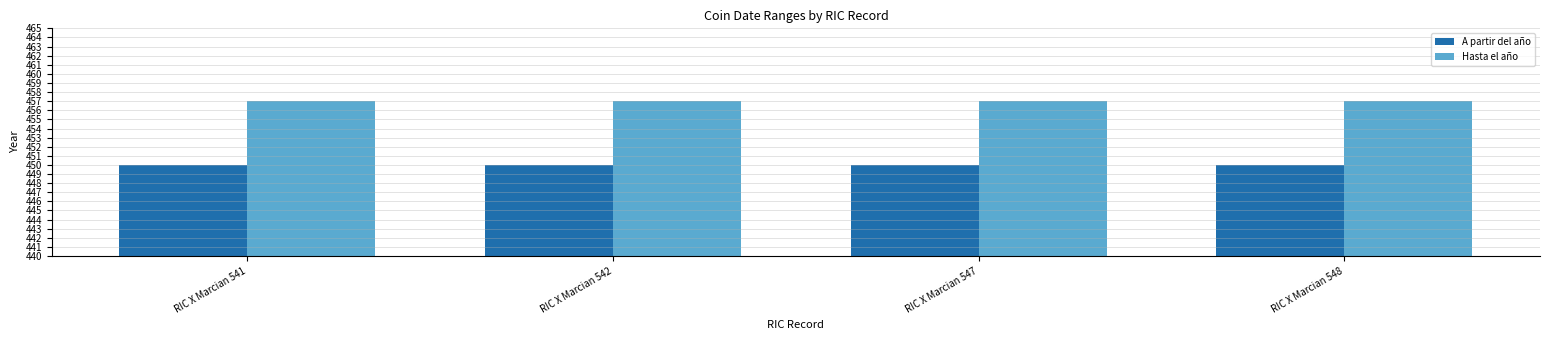

What is the spread (max minus min) of values at RIC X Marcian 541?

7